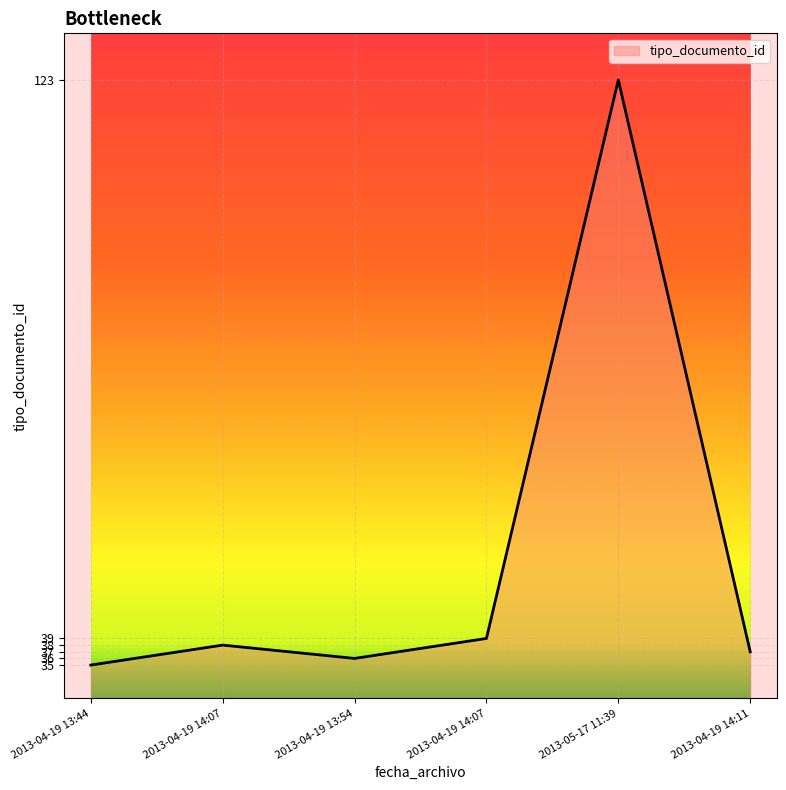

Does the chart display data point markers on the line(s)?

No